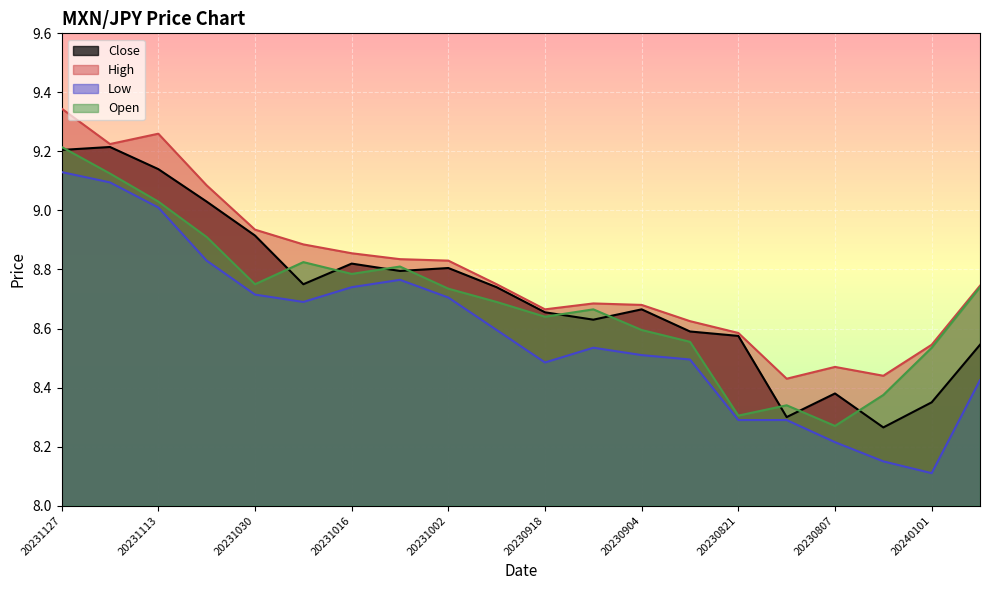

List the labels in order of Low value, smallest first.

20240101, 20230731, 20230807, 20230821, 20230814, 20240108, 20230918, 20230828, 20230904, 20230911, 20230925, 20231023, 20231002, 20231030, 20231016, 20231009, 20231106, 20231113, 20231120, 20231127